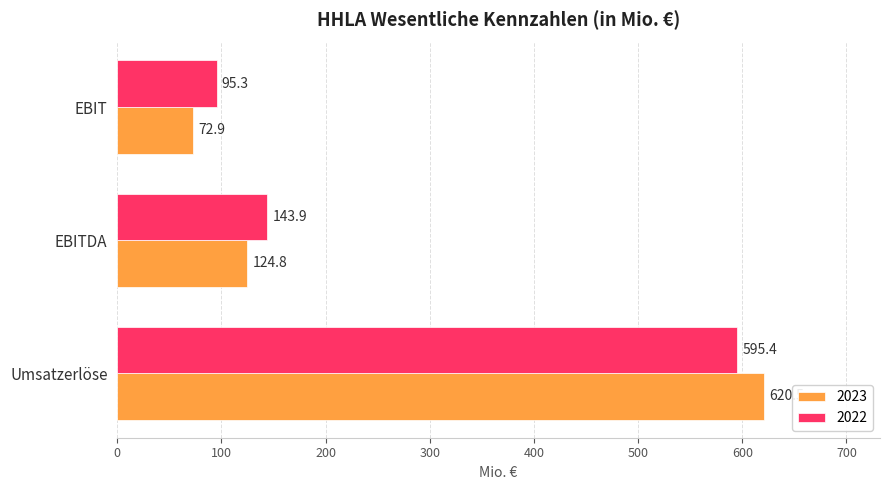

What is the approximate value of 2022 at EBITDA?

143.9